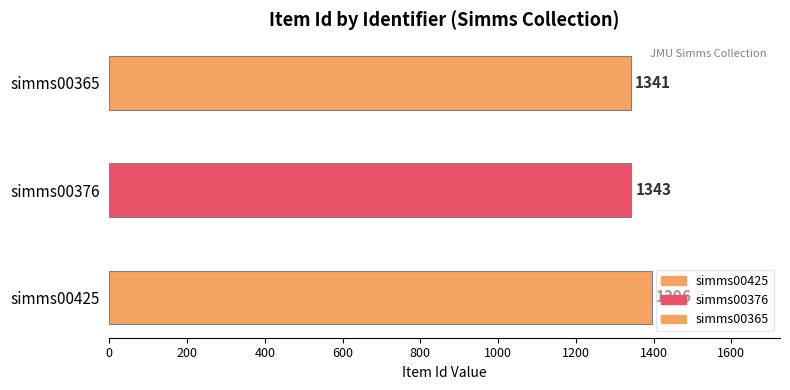

What is the value of the 2nd bar from the left?

1343